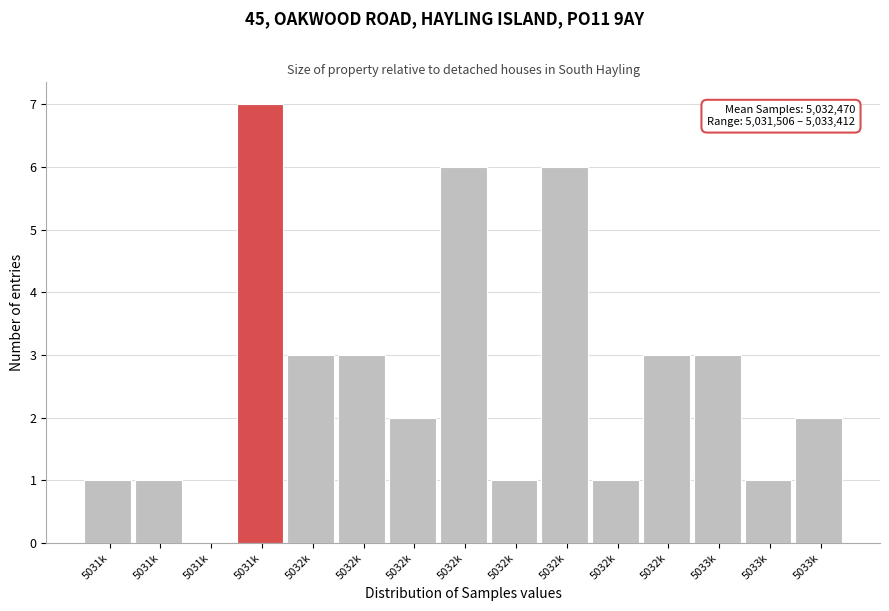

How many values are above zero?

14